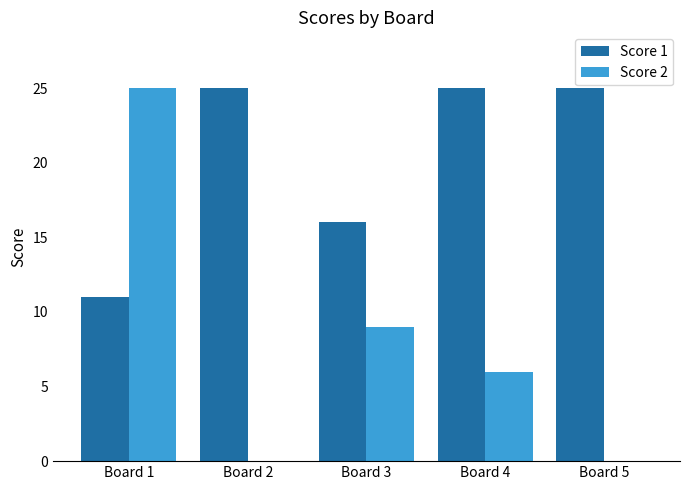

Which series changed the most between Board 3 and Board 4?

Score 1